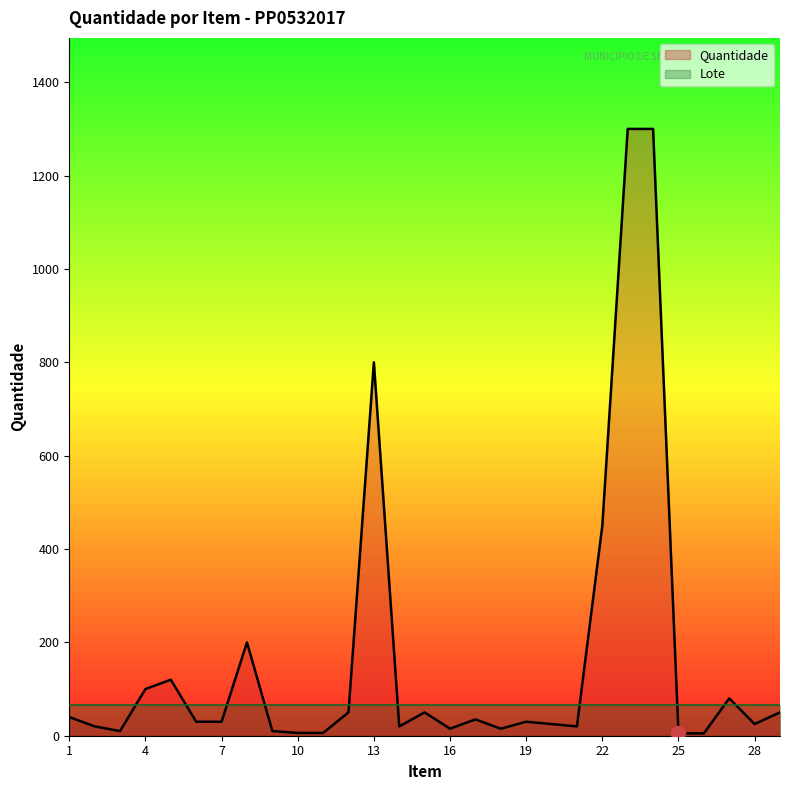

What is the highest value of the Lote series?

65